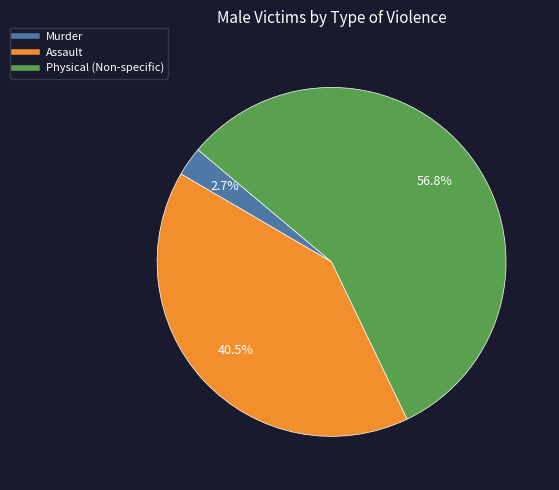

What percentage is NOT represented by Assault?

59.5%